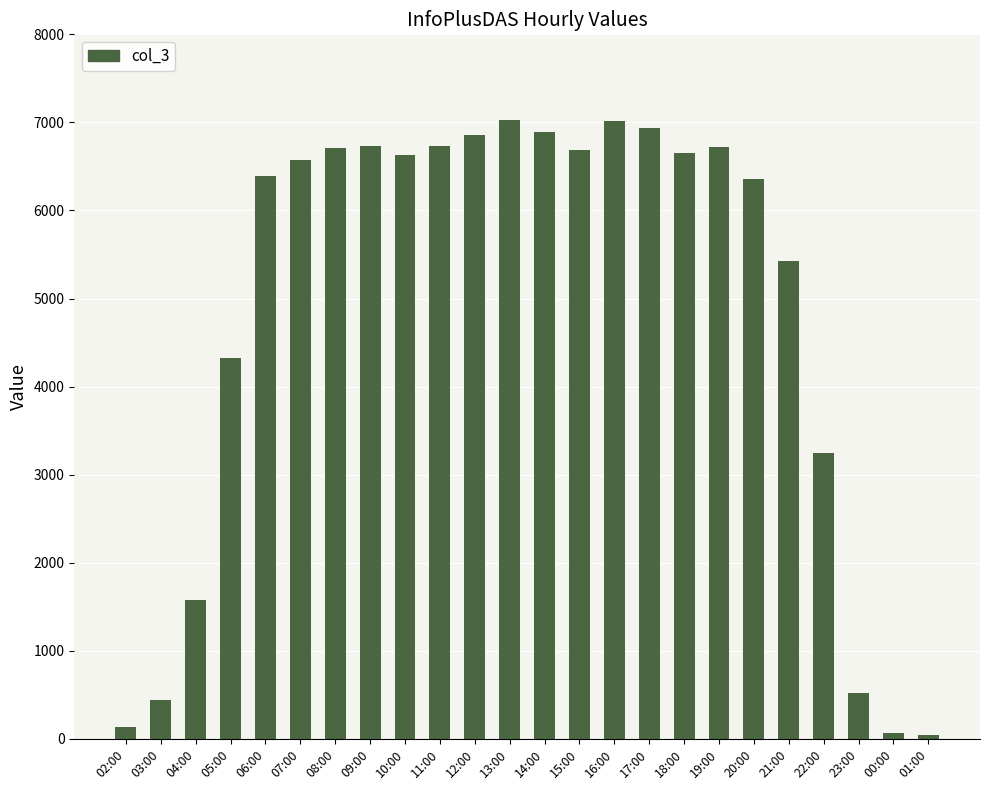

What is the ratio of the value at 13:00 to the value at 08:00?

1.0